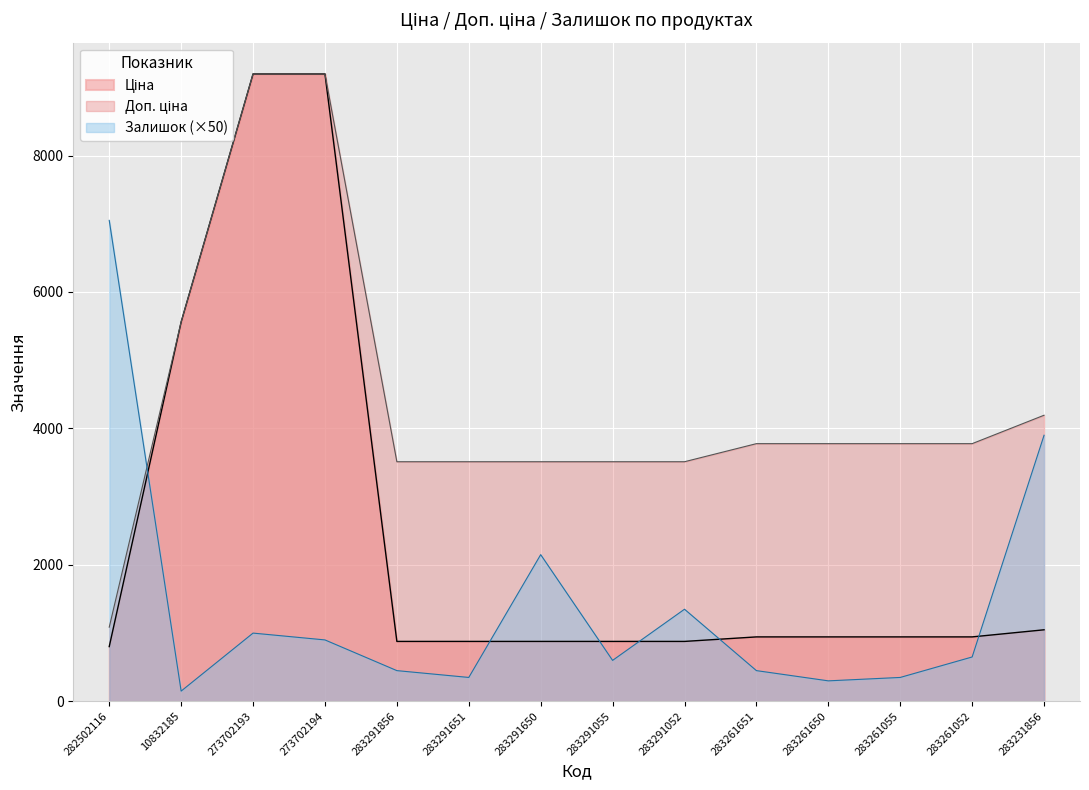

At 283261052, list the series in order from largest to smallest.

Доп. ціна, Ціна, Залишок